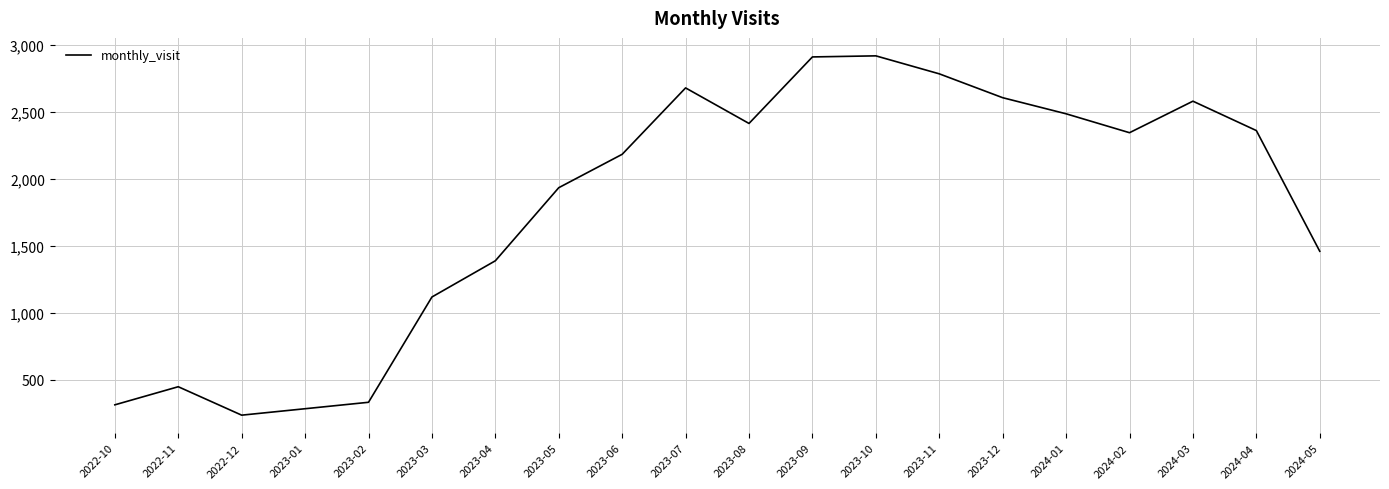

Where is the data nearest to the value 1576?

2024-05